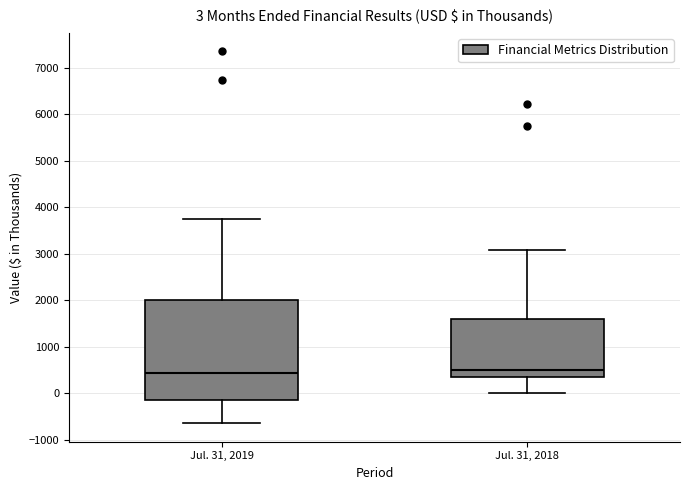

Which box is the tallest, from its lower edge to its upper edge?

Jul. 31, 2019